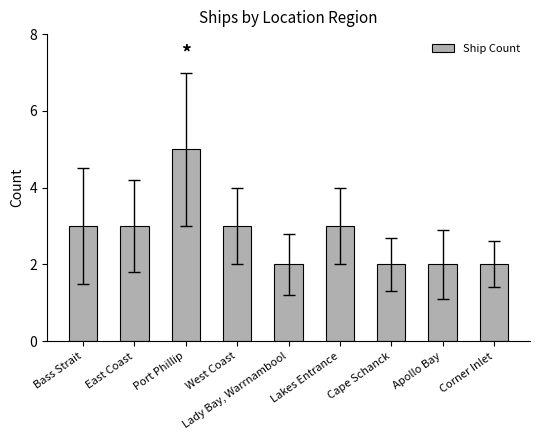

Count the values in the range 2 to 3.

8